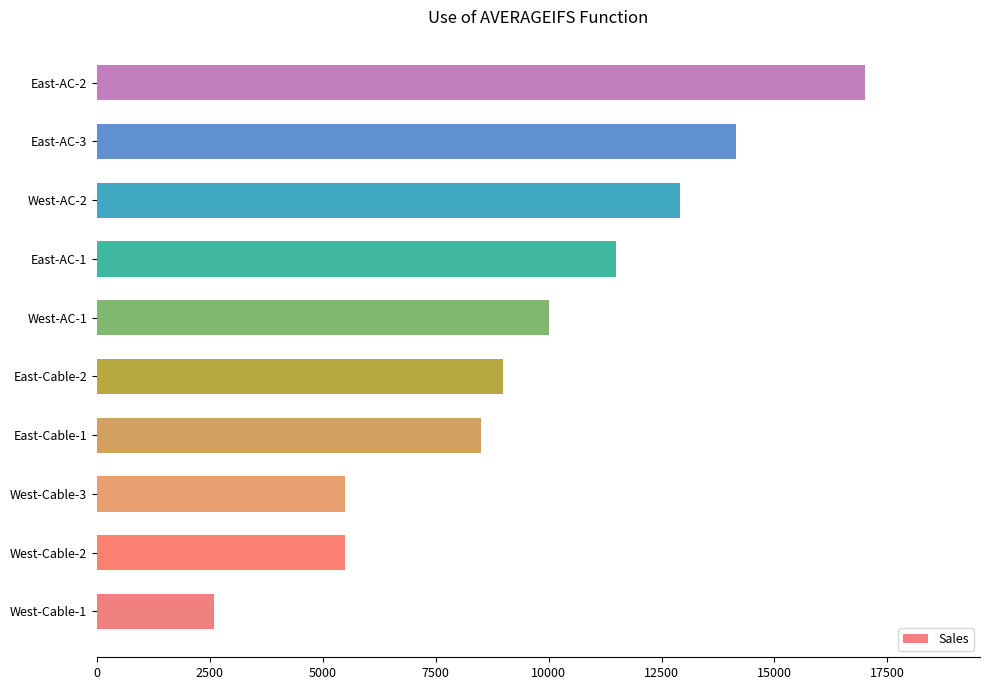

What is the smallest value displayed?

2600